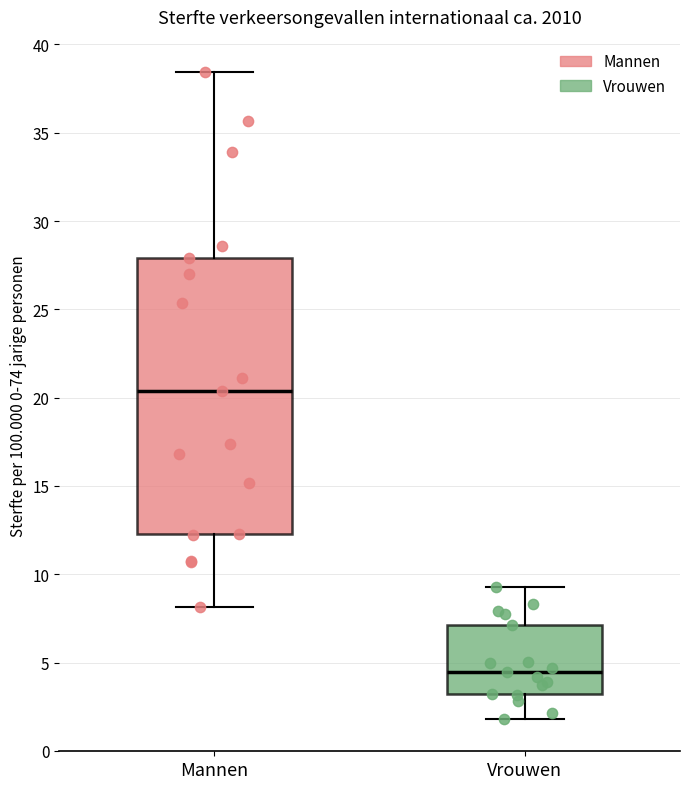

Where is the upper edge of the box for Mannen on the y-axis? The values are not printed on the chart, so give them approximately, as read against the axis.

28.0